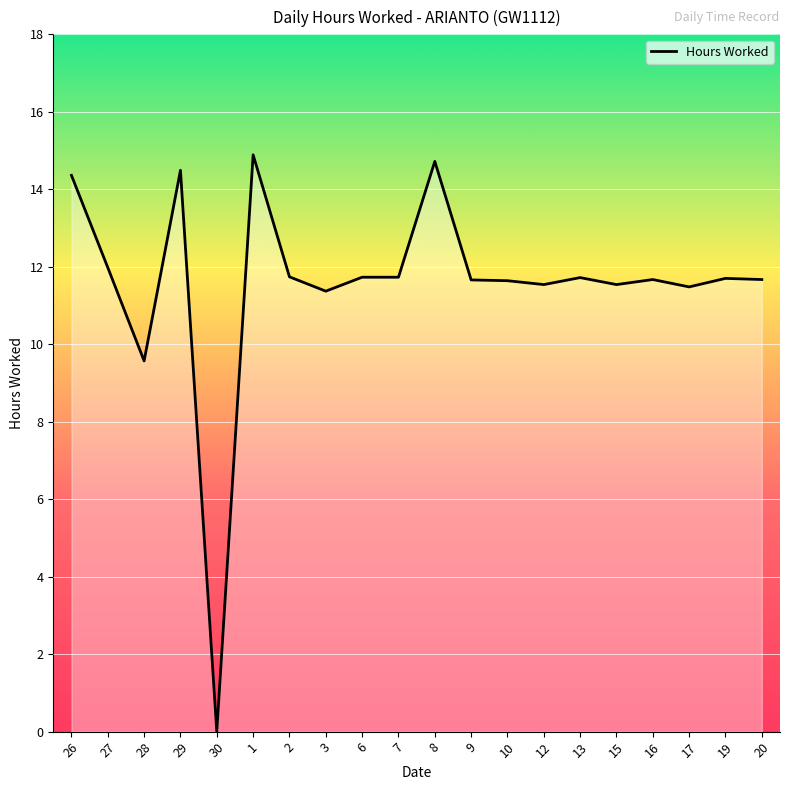

Read the value at 1.

14.9